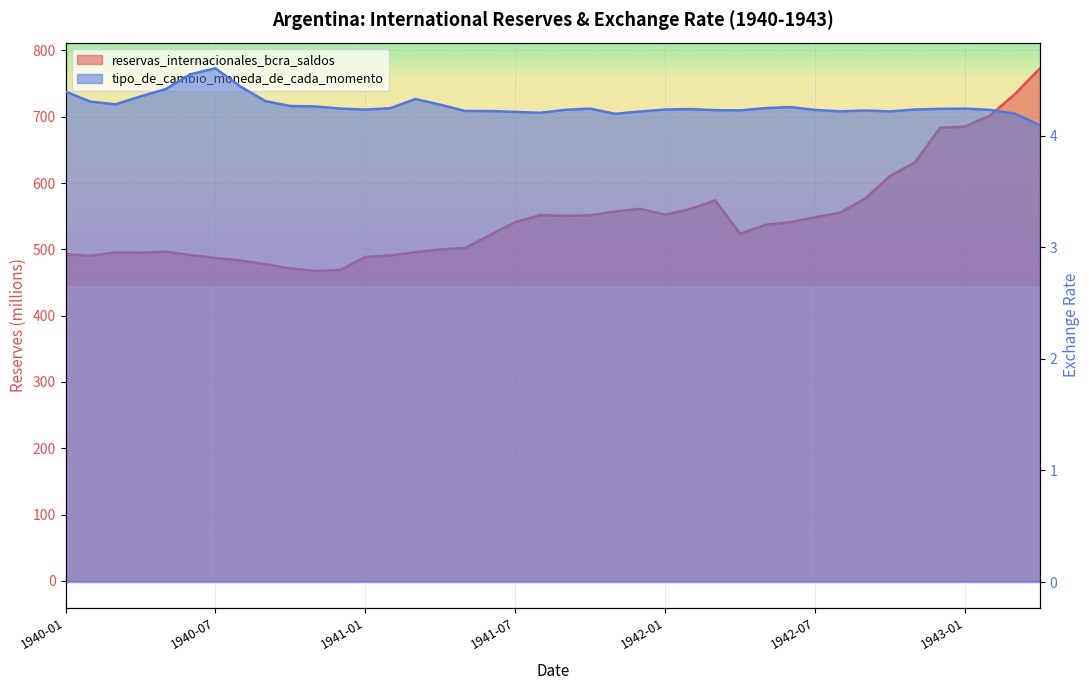

Between 1941-11 and 1942-09, which series saw the biggest shift?

reservas_internacionales_bcra_saldos